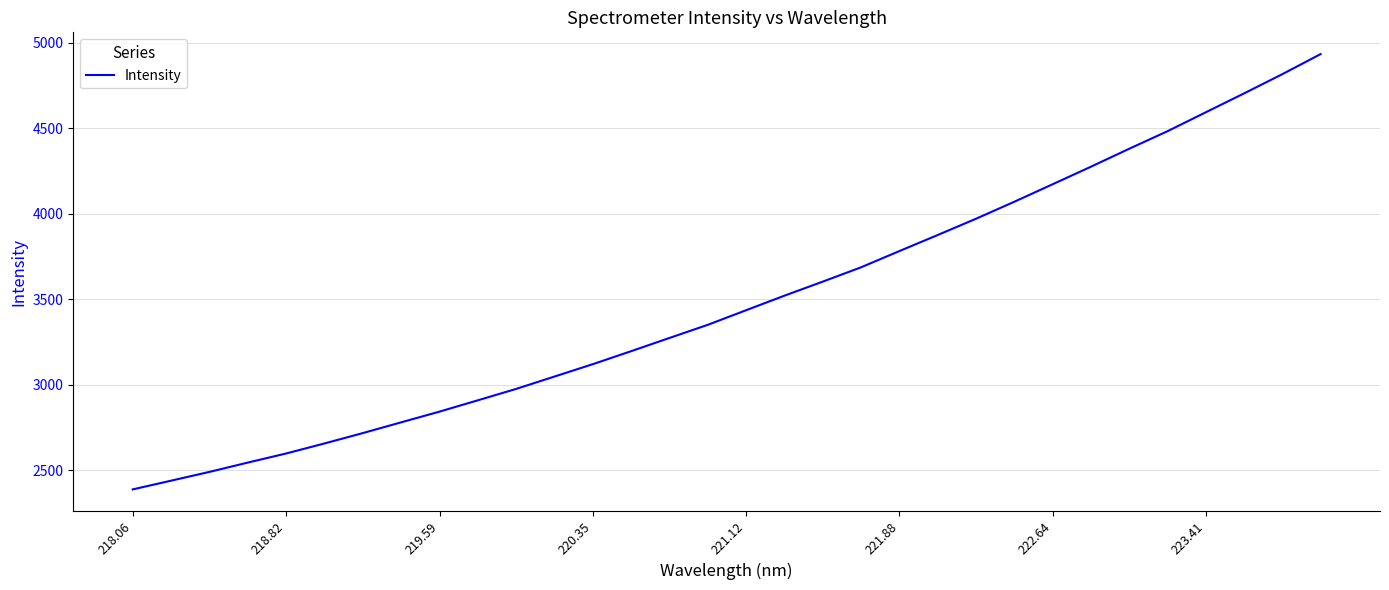

What is the difference between the maximum and minimum values?

2547.0